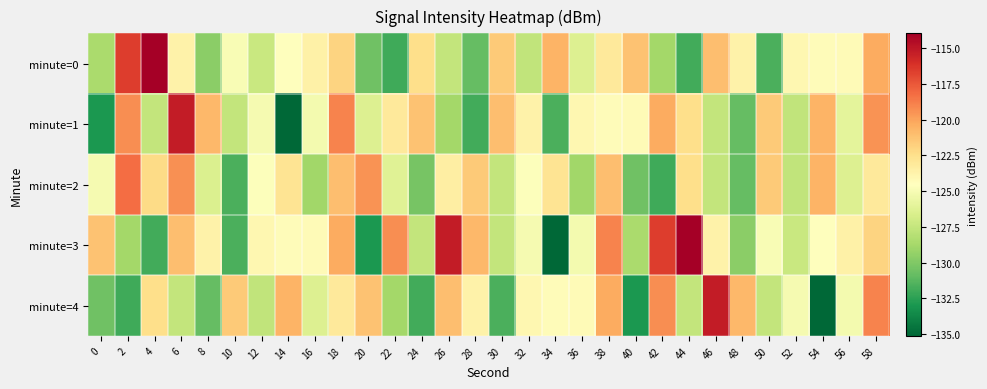

Count the number of categories in the chart.

30